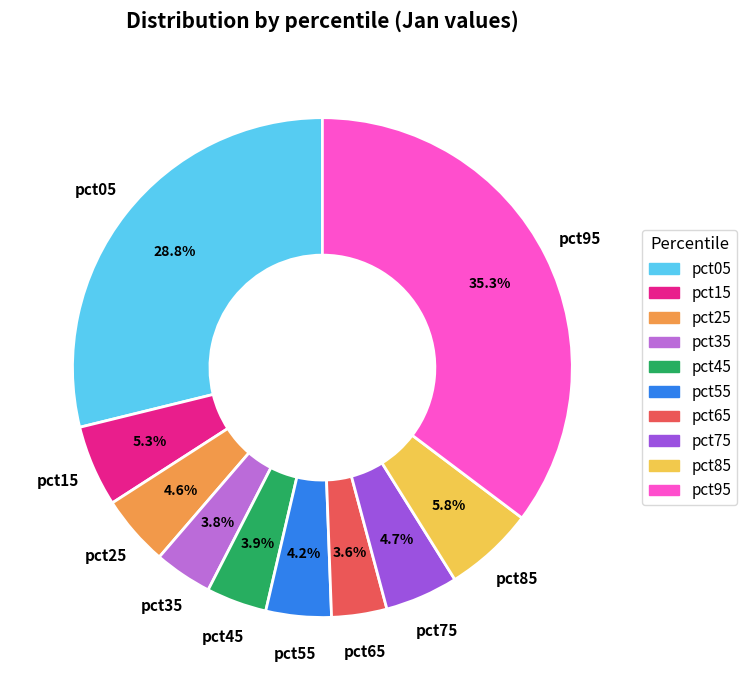

What percentage is NOT represented by pct85?

94.2%